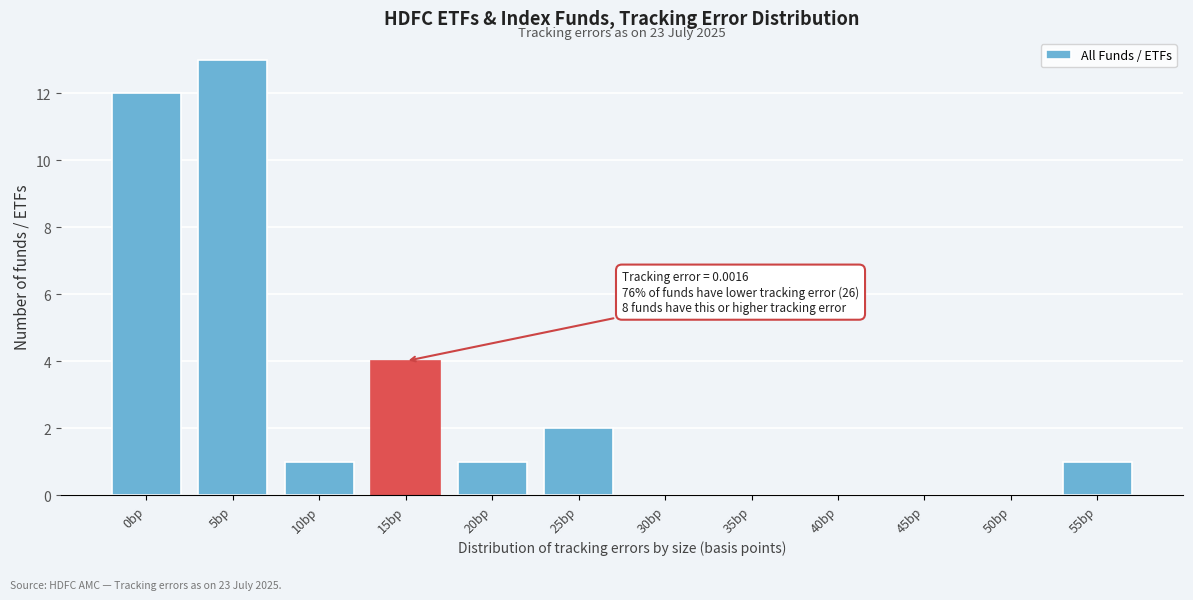

Reading left to right, what are all the values shown in this chart?

0bp=12	5bp=13	10bp=1	15bp=4	20bp=1	25bp=2	30bp=0	35bp=0	40bp=0	45bp=0	50bp=0	55bp=1